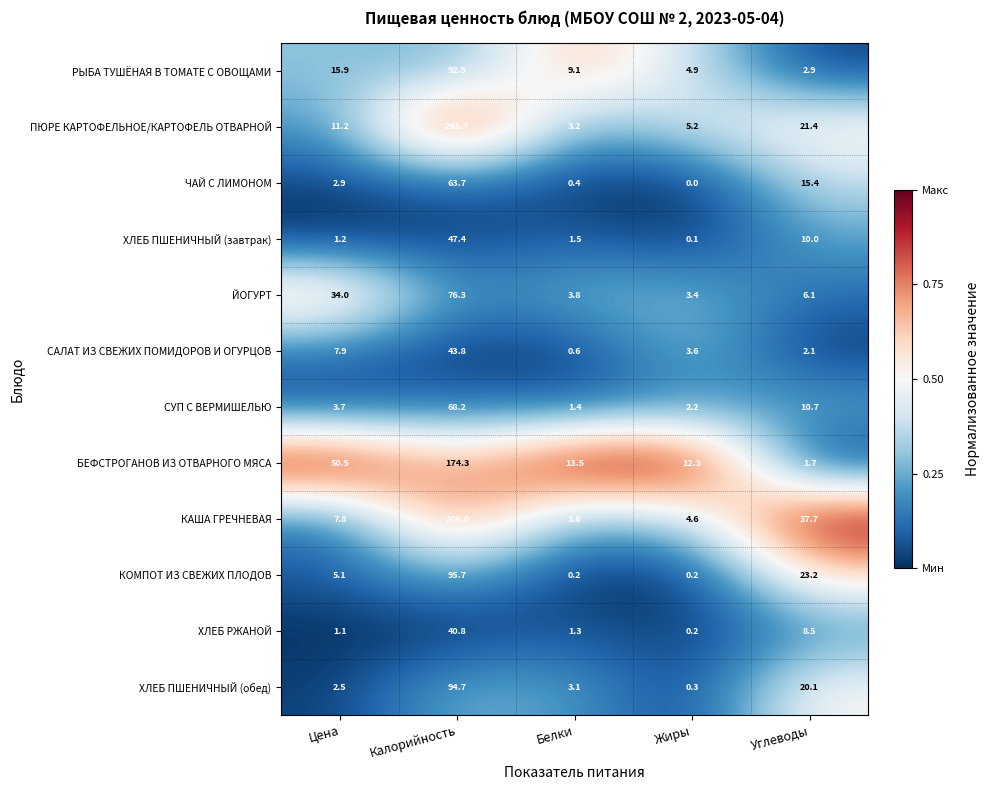

At which label does КОМПОТ ИЗ СВЕЖИХ ПЛОДОВ first exceed 5?

Цена